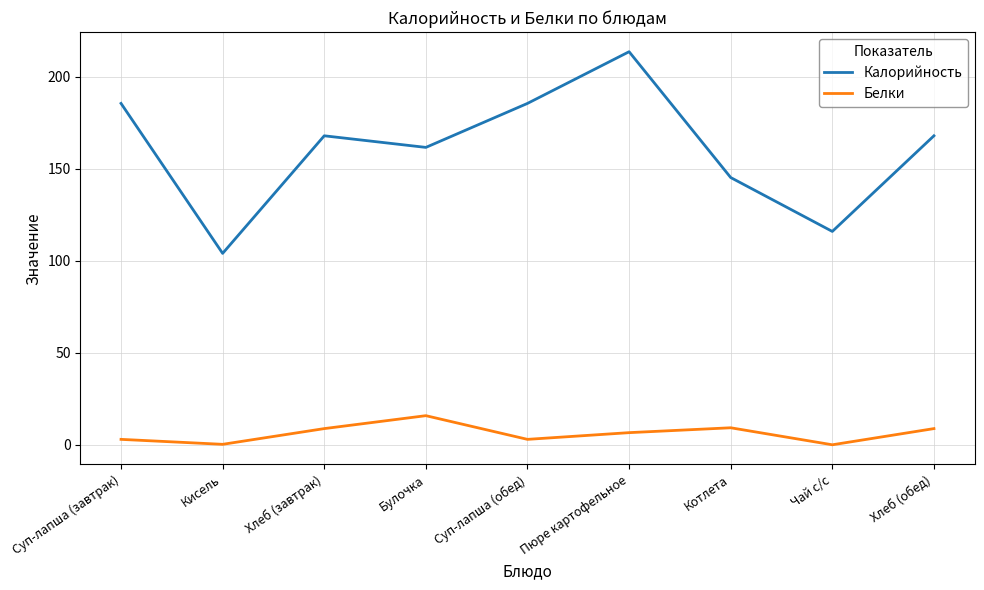

At which label does Калорийность first exceed 168?

Суп-лапша (завтрак)